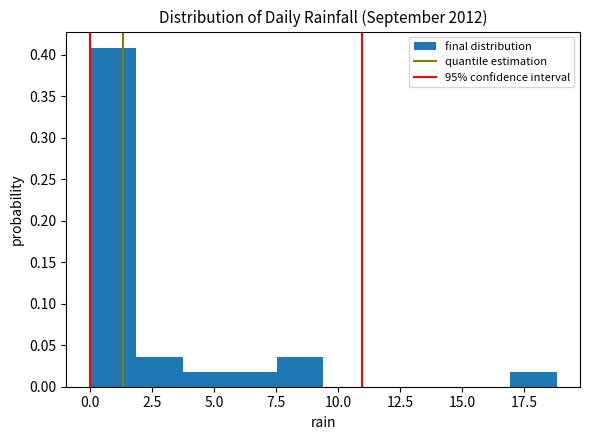

Read against the x-axis, roughly where is the centre of the tallest bar?

1.0